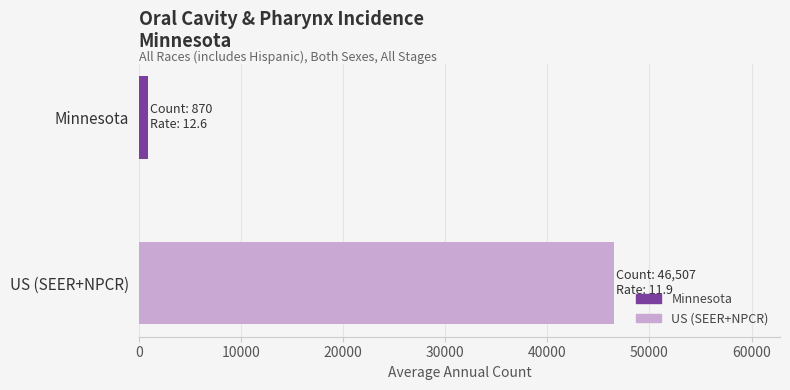

What is the value of the 2nd bar from the top?

46507